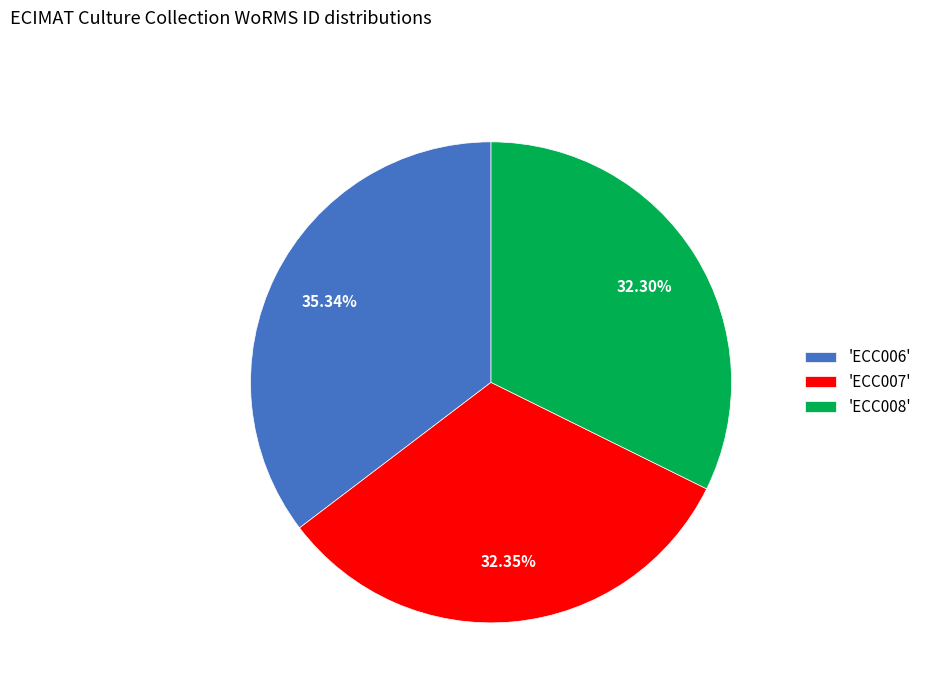

Approximately how many times larger is the value at 'ECC006' compared to 'ECC008'?

1.1